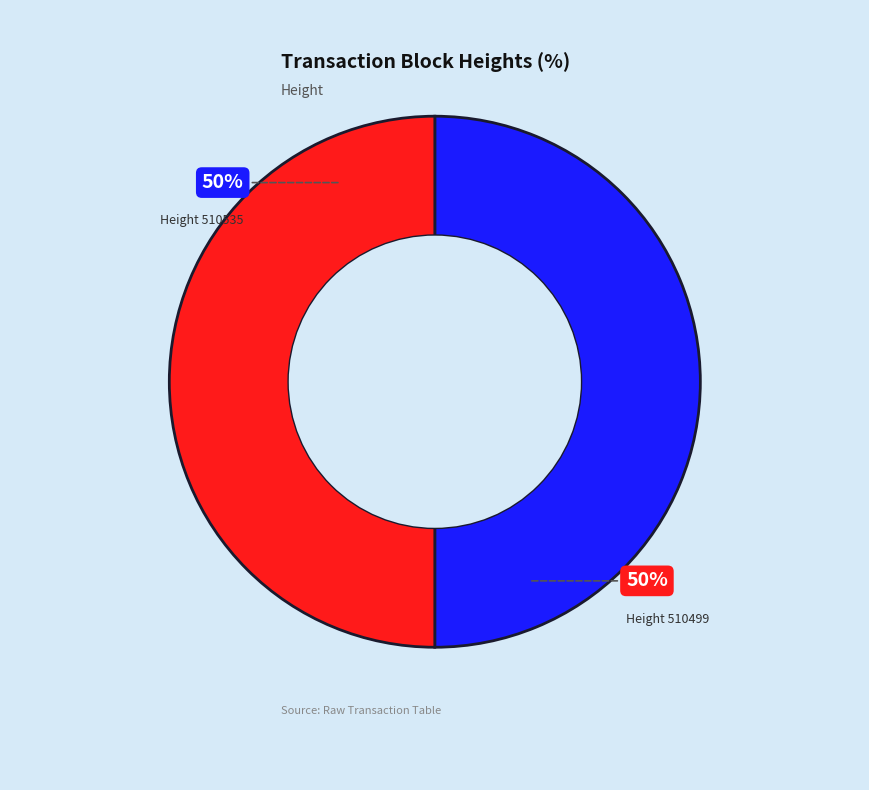

How many slices are in this pie chart?

2